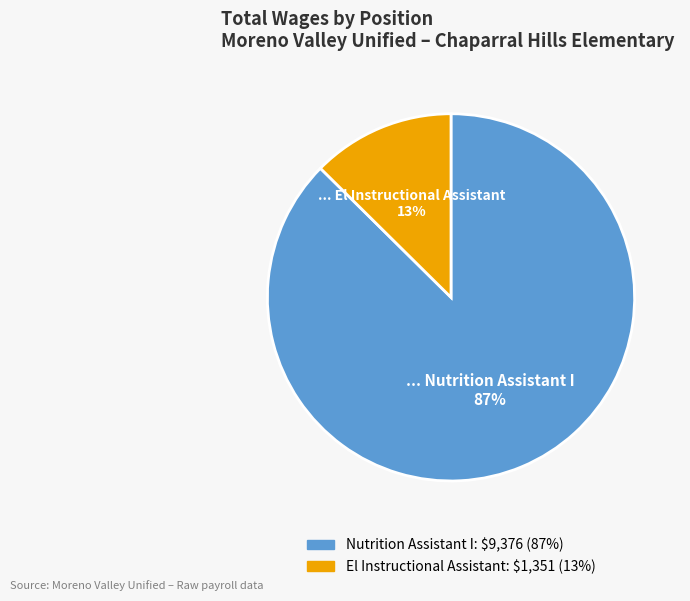

Which category has the biggest portion of the pie?

Nutrition Assistant I